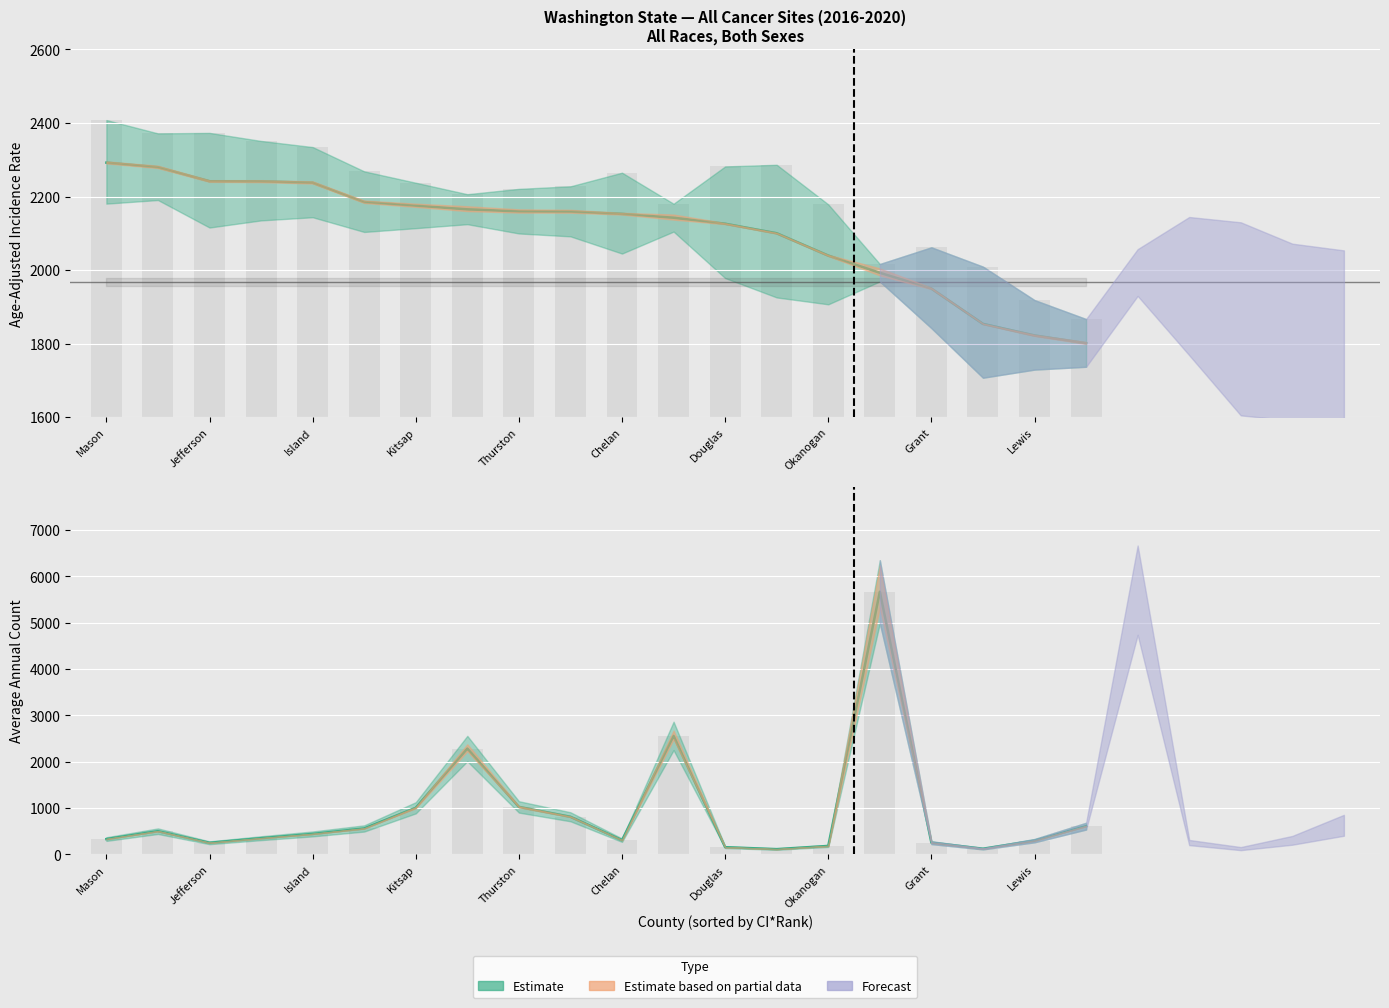

Is the value of rate at 13 greater than the value of avg_count at 6?

Yes